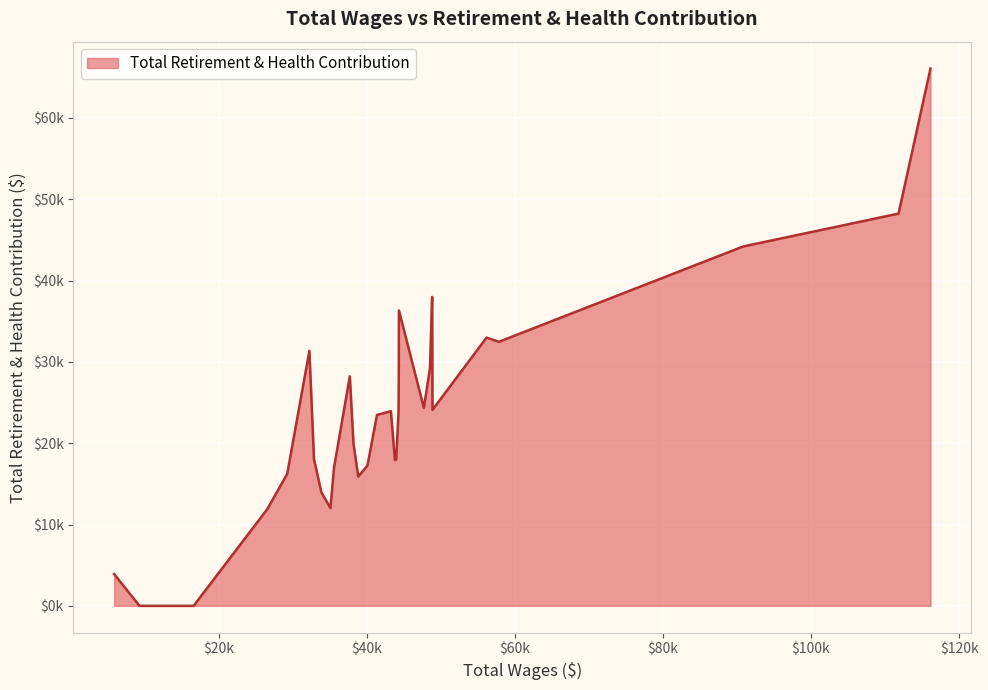

Does the chart display data point markers on the line(s)?

No